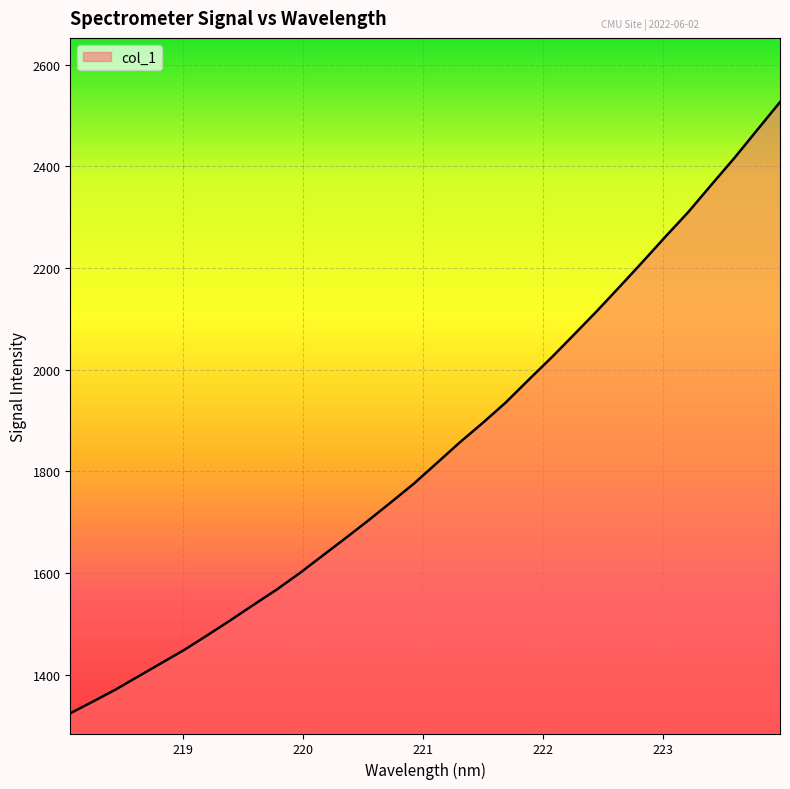

What is the maximum value shown in the chart?

2526.1